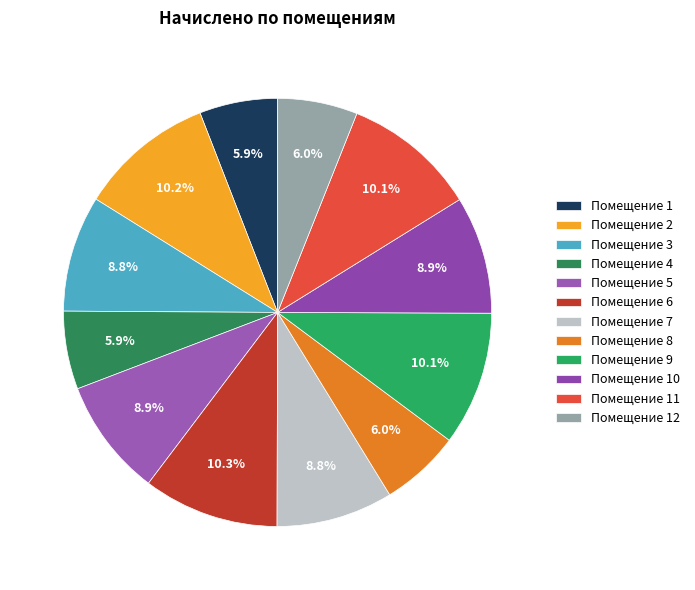

How many slices are in this pie chart?

12